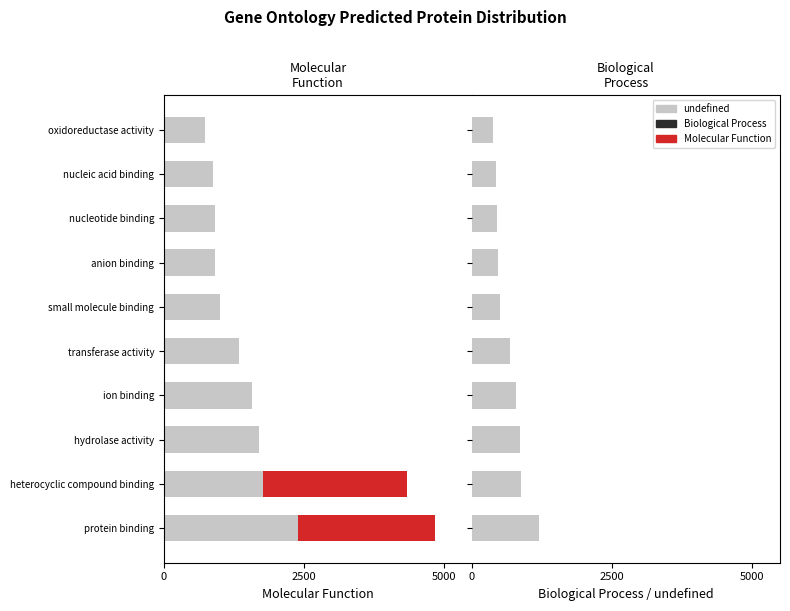

Is it true that undefined equals 145.8 at oxidoreductase activity?

False